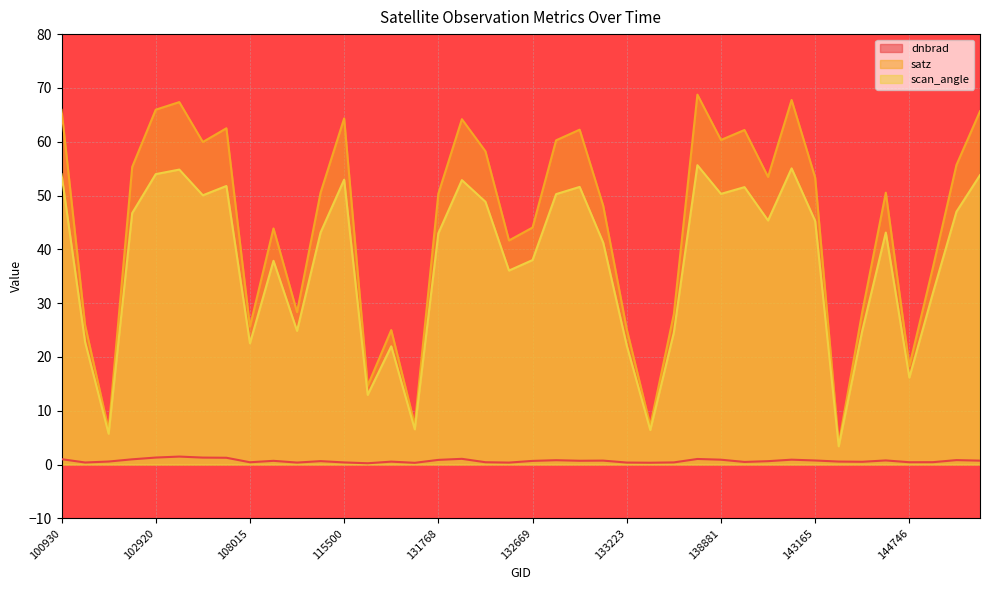

How many lines are shown in the chart?

3